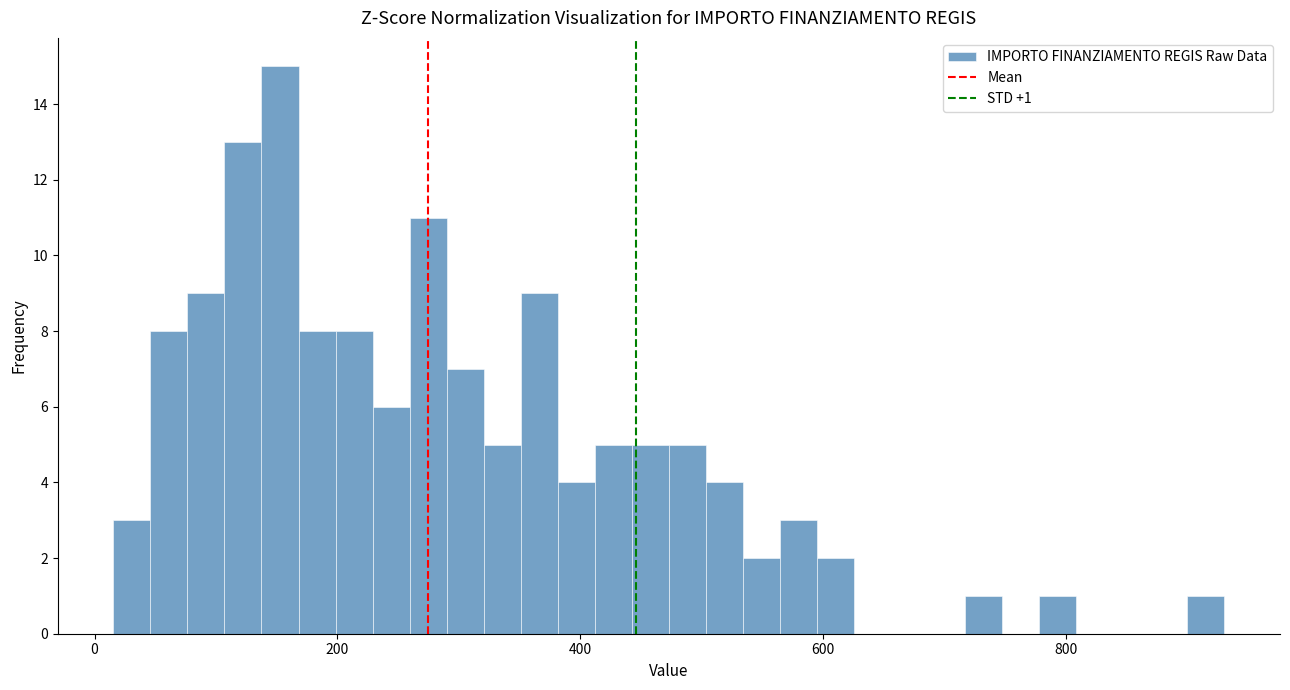

Around what value on the x-axis is the tallest bar? Give the approximate position of its centre, as read against the axis.

160